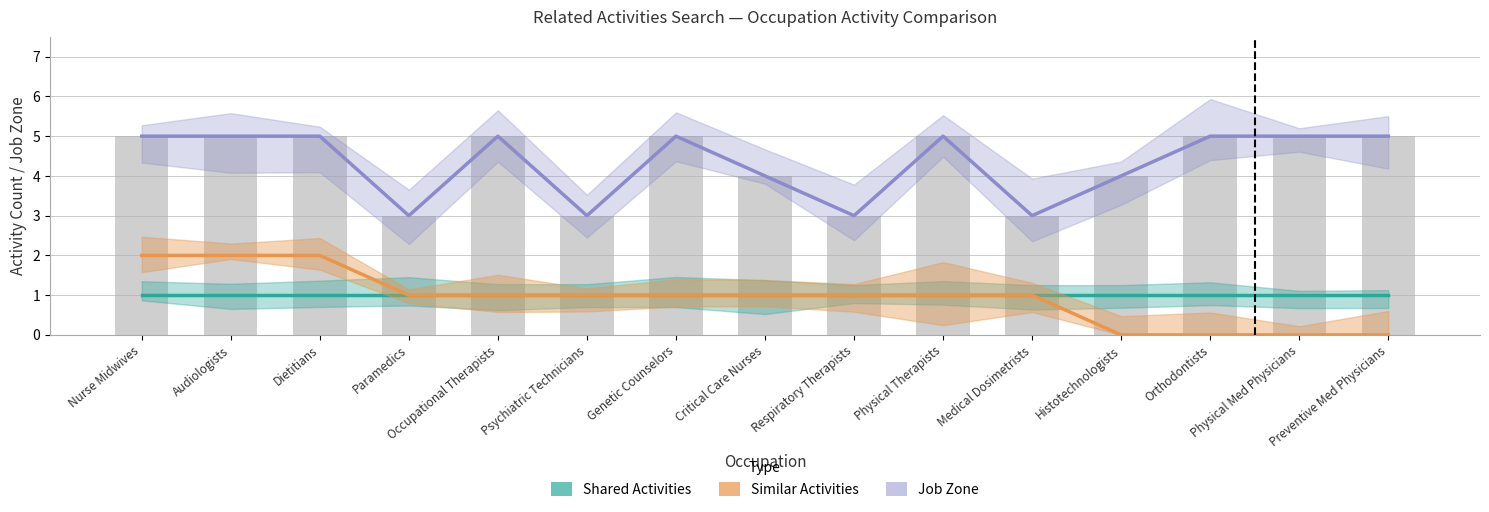

How many distinct data groups are displayed?

3